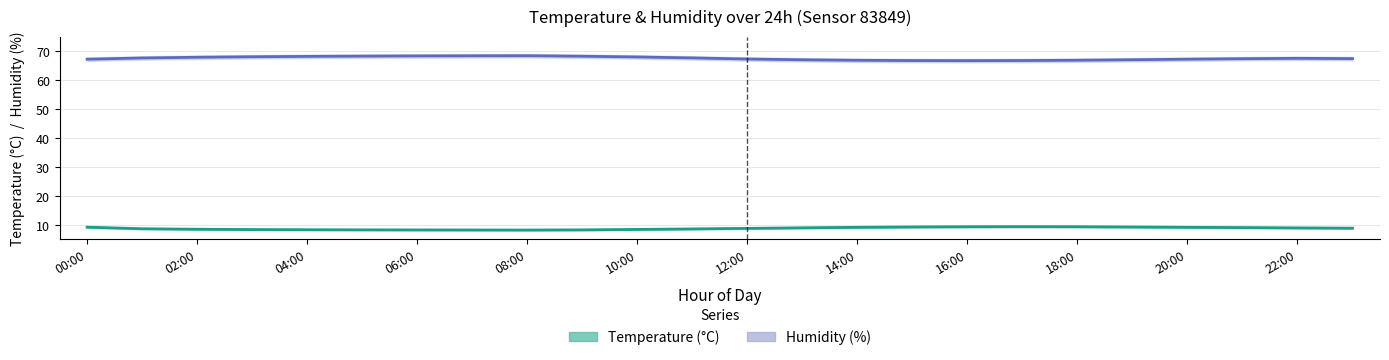

Reading left to right, list all the values displayed in this chart.

temperature: 9.2	8.7	8.5	8.4	8.3	8.3	8.3	8.3	8.2	8.3	8.4	8.6	8.8	9.0	9.2	9.3	9.4	9.4	9.4	9.3	9.2	9.1	9.0	8.9
temp_upper: 9.4	8.9	8.7	8.6	8.5	8.5	8.5	8.4	8.4	8.5	8.7	8.8	9.1	9.2	9.4	9.6	9.6	9.7	9.6	9.5	9.4	9.3	9.2	9.1
temp_lower: 9.0	8.5	8.3	8.2	8.2	8.1	8.1	8.1	8.1	8.1	8.2	8.4	8.6	8.8	8.9	9.1	9.1	9.2	9.1	9.1	8.9	8.8	8.8	8.7
humidity: 67.2	67.6	67.8	68.0	68.2	68.2	68.3	68.3	68.4	68.2	68.0	67.6	67.2	67.0	66.8	66.7	66.7	66.7	66.8	67.0	67.2	67.3	67.5	67.4
hum_upper: 67.8	68.2	68.5	68.6	68.8	68.8	68.9	69.0	69.0	68.8	68.5	68.2	67.8	67.6	67.4	67.3	67.3	67.3	67.4	67.6	67.8	68.0	68.1	68.0
hum_lower: 66.5	67.0	67.2	67.4	67.5	67.6	67.7	67.8	67.8	67.6	67.3	67.0	66.6	66.4	66.2	66.1	66.1	66.1	66.2	66.4	66.6	66.8	66.9	66.8